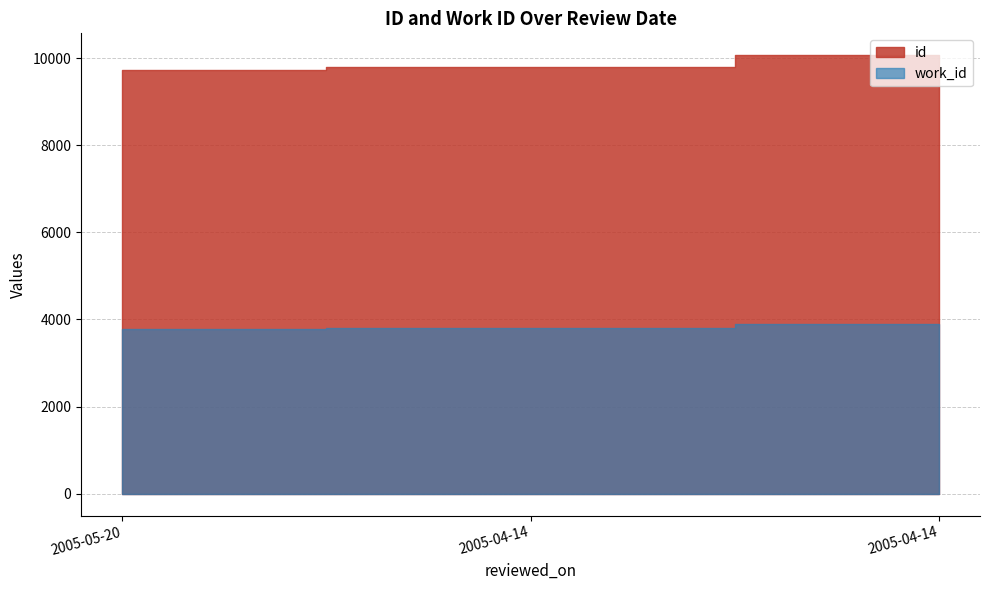

Where does the work_id series first go above 3809?

2005-04-14